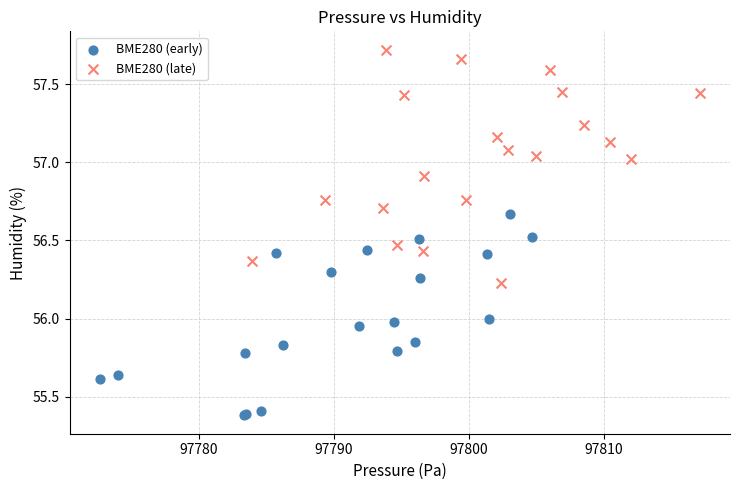

Which series has the largest Y range (max minus min)?

BME280 (late)